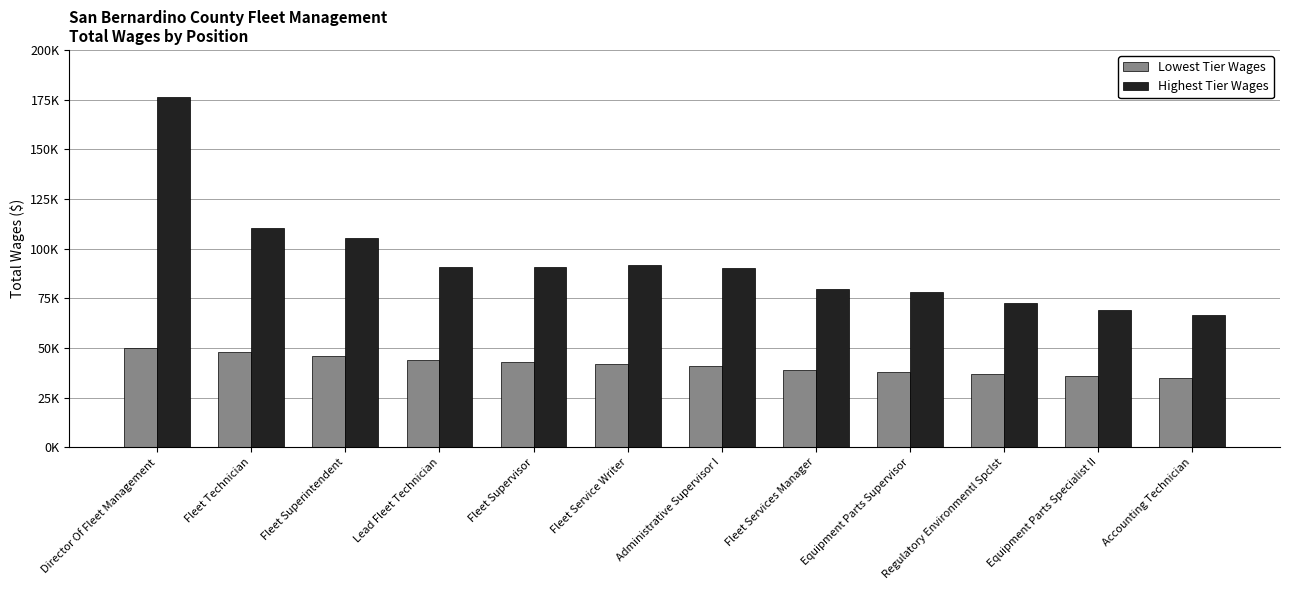

What are all the series names shown in the legend?

Lowest Tier Wages, Highest Tier Wages